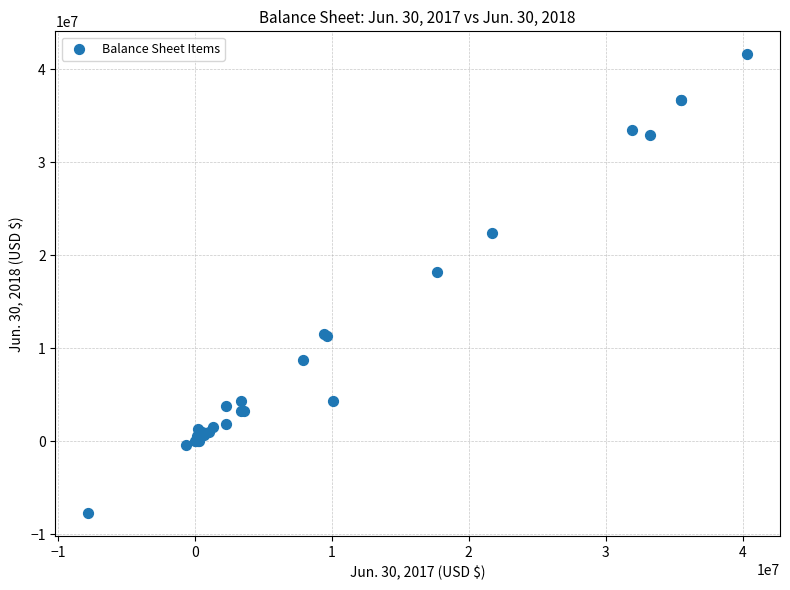

What Y value in the scatter plot is closest to 16951432?

18201691